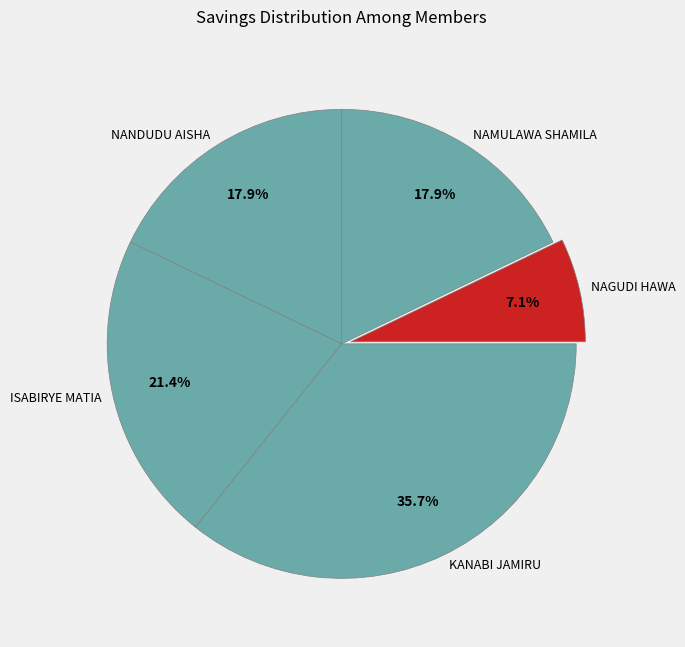

Which category has the biggest portion of the pie?

KANABI JAMIRU